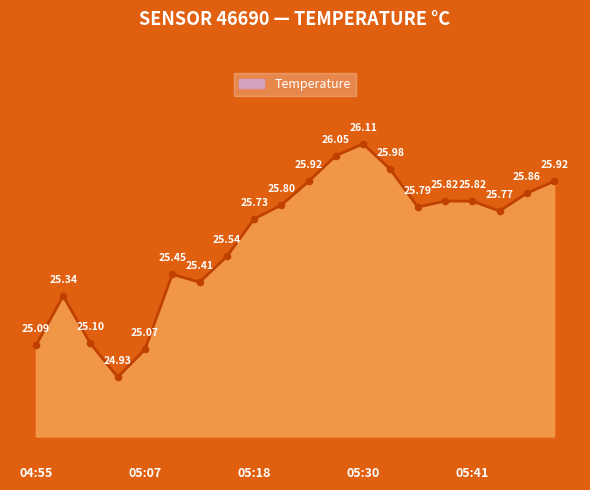

How many lines are shown in the chart?

1